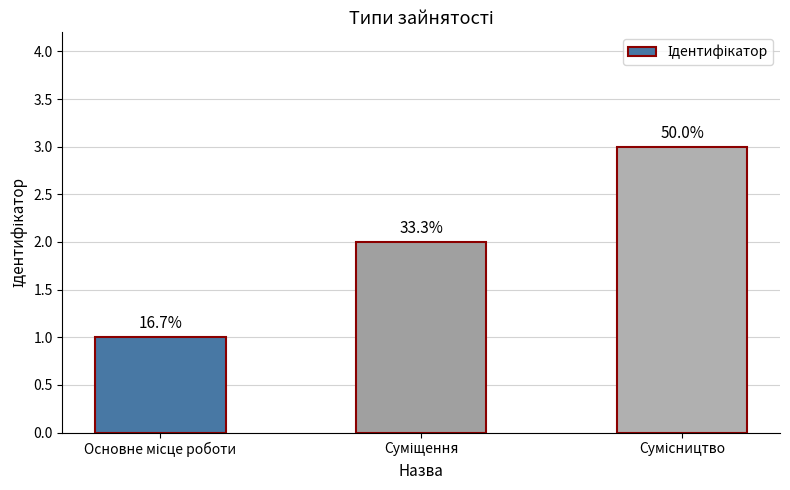

How many bars are there in total?

3